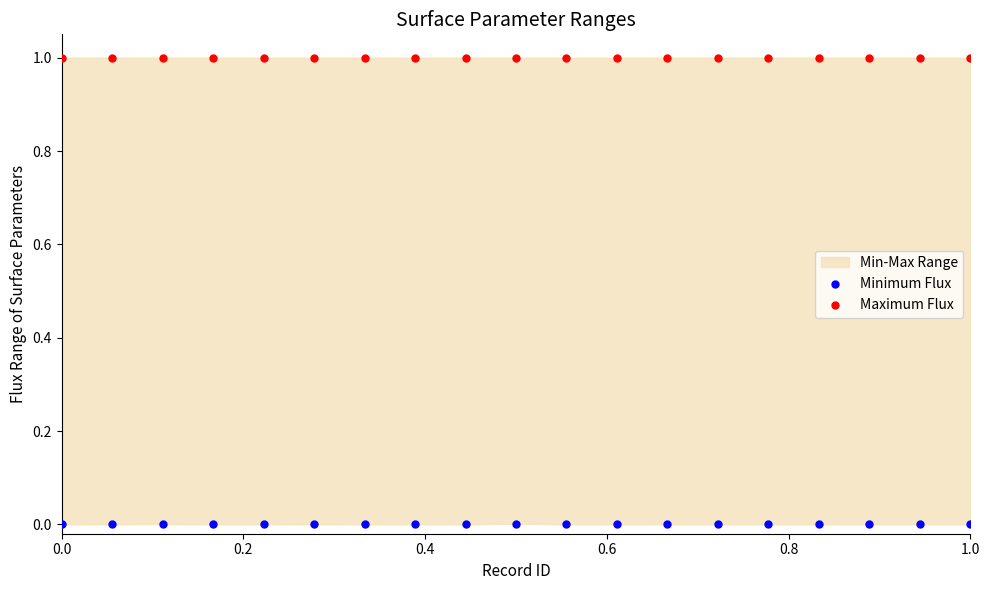

Which series contains the highest Y value?

Maximum Flux